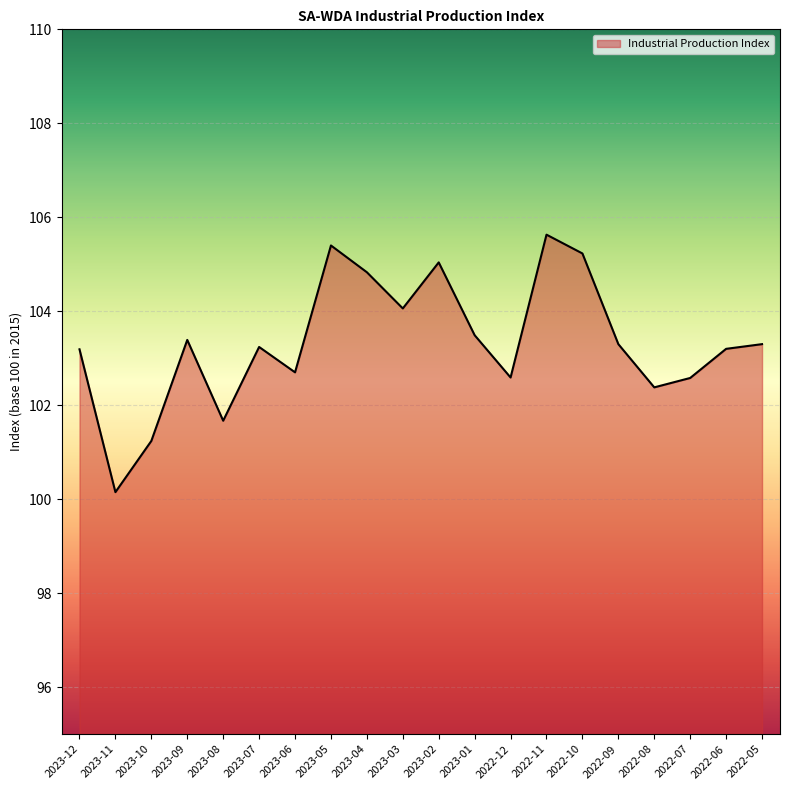

What position from the left is 2023-06?

7